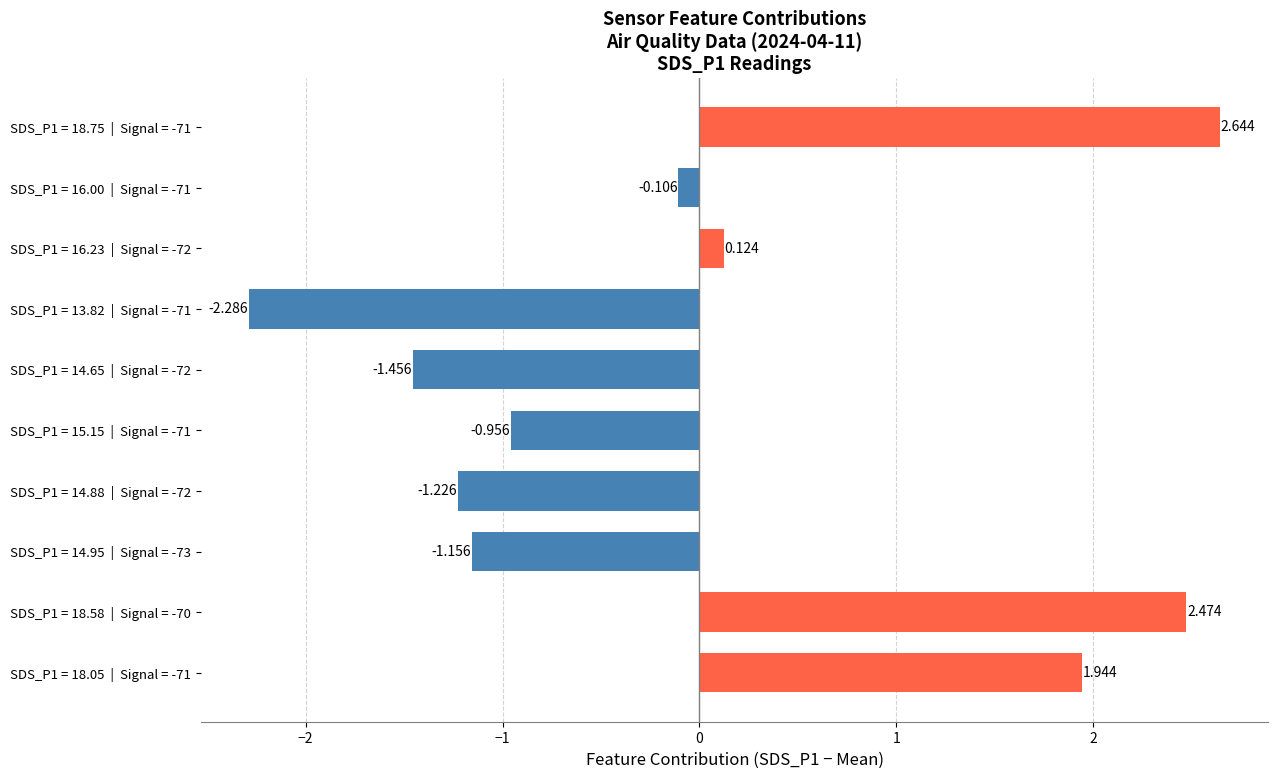

How many bars are there in total?

10